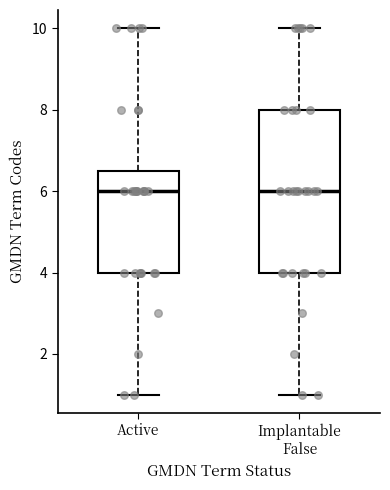

Comparing the boxes themselves (not the whiskers), which one is the tallest?

Implantable False